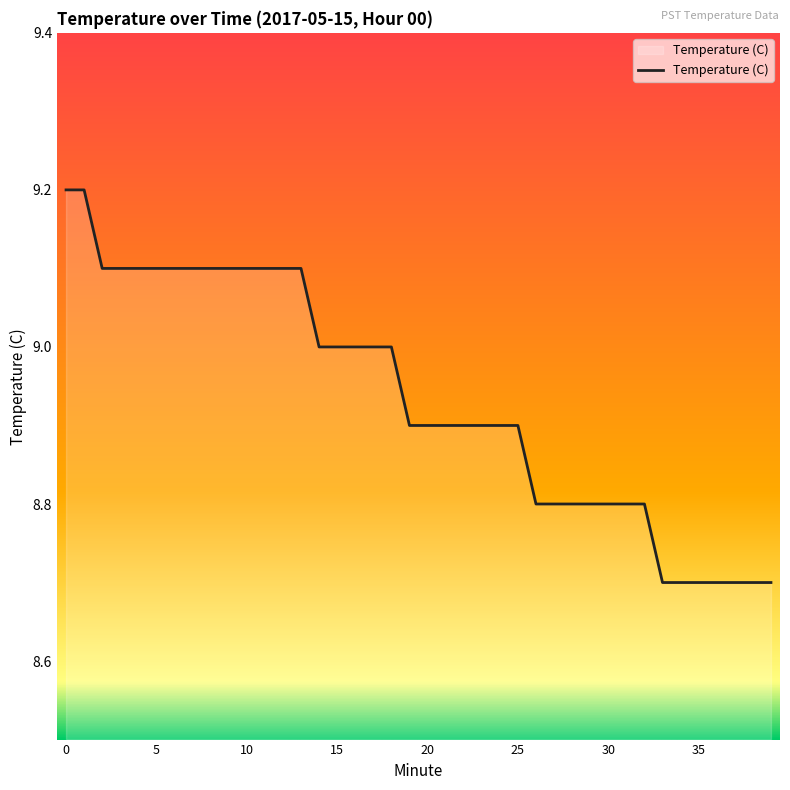

How many series are shown in this chart?

1